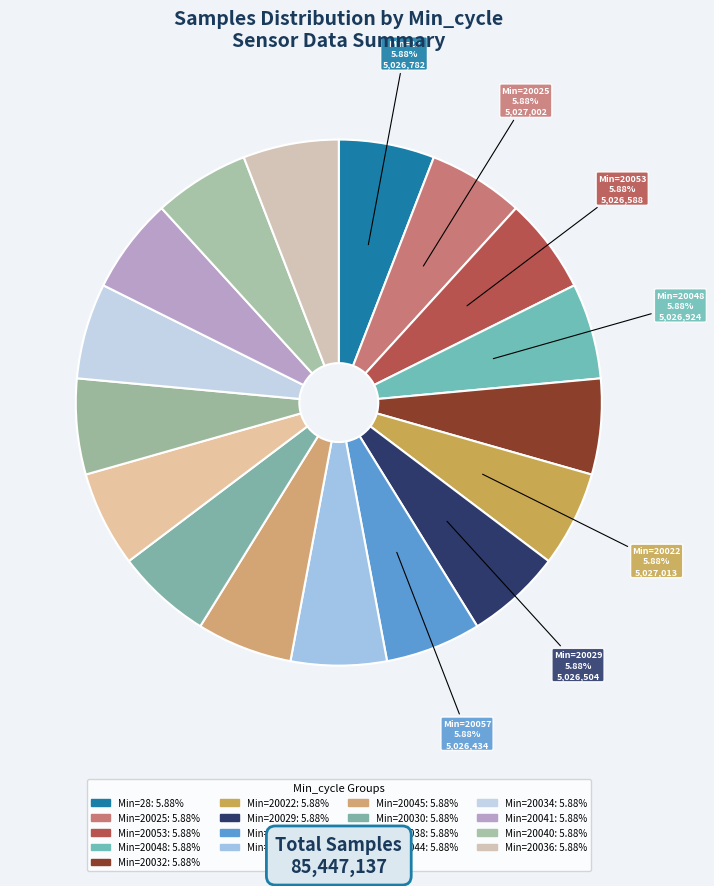

How many slices are in this pie chart?

17